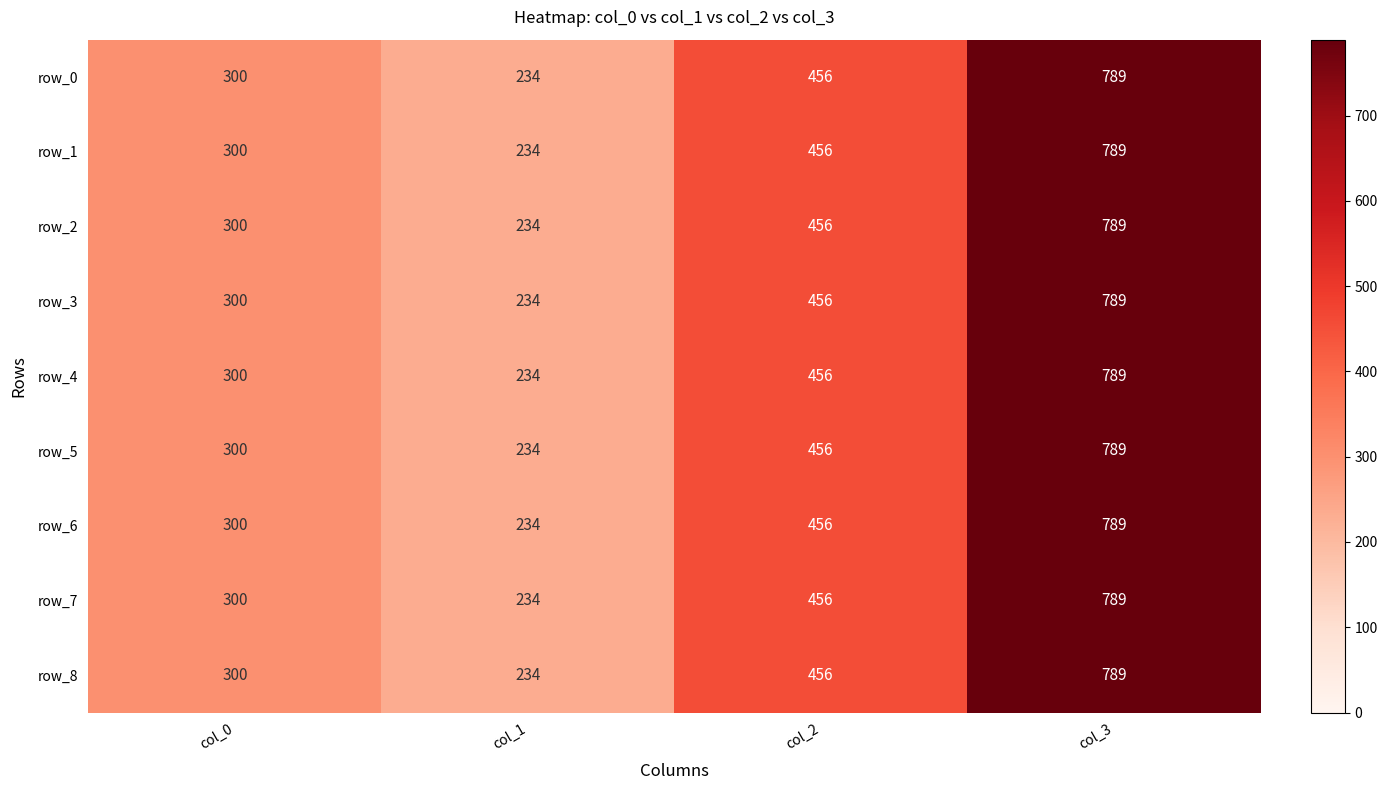

How many distinct data groups are displayed?

9